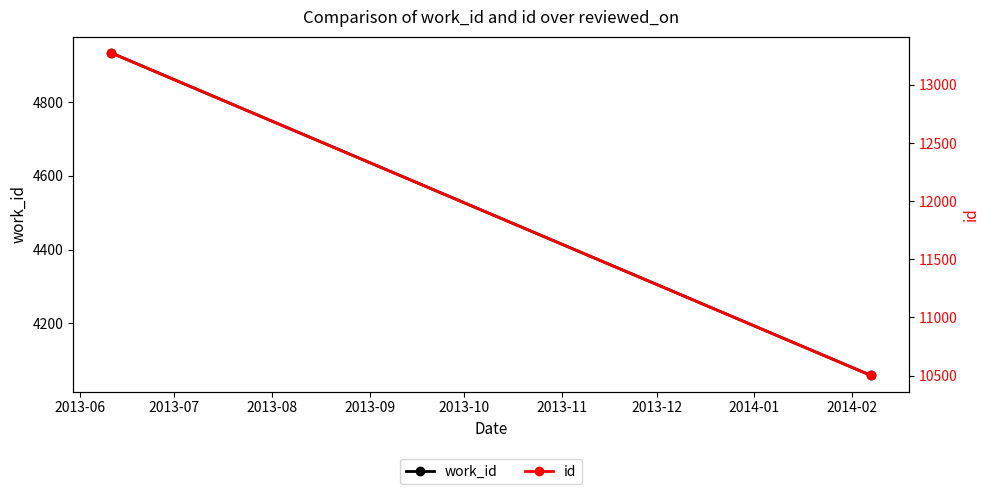

At which label is id closest to 11887?

2013-06